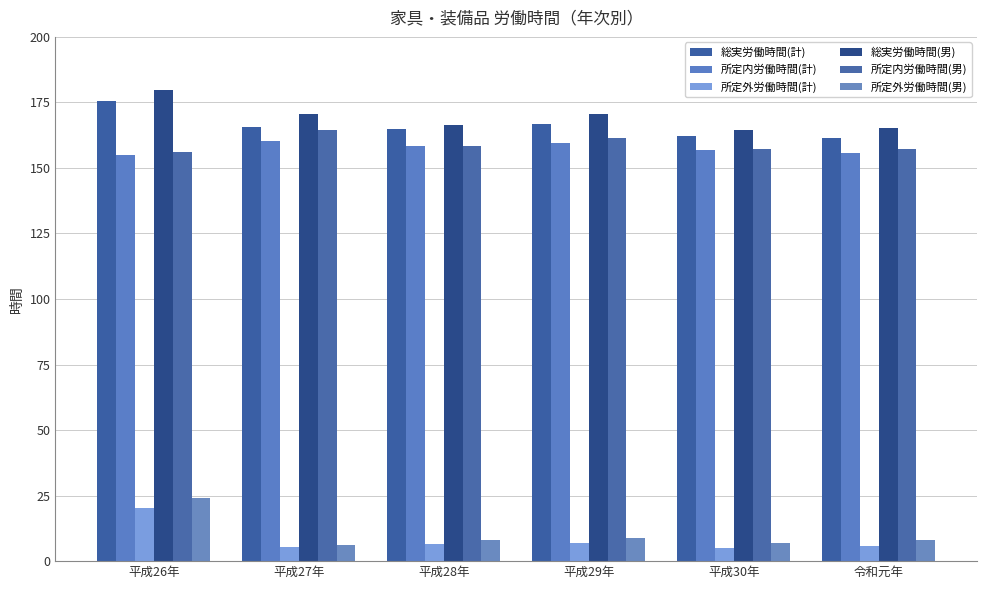

Which label corresponds to the largest value in the chart?

平成26年